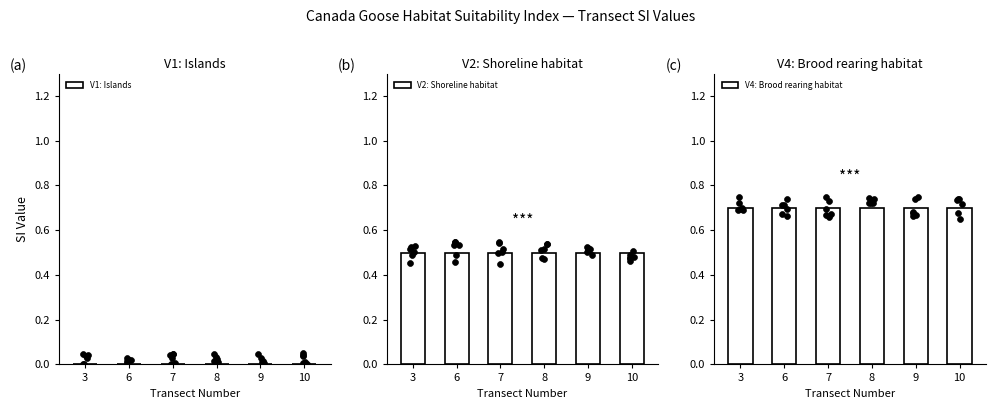

Which series has the largest total across all categories?

V4: Brood rearing habitat